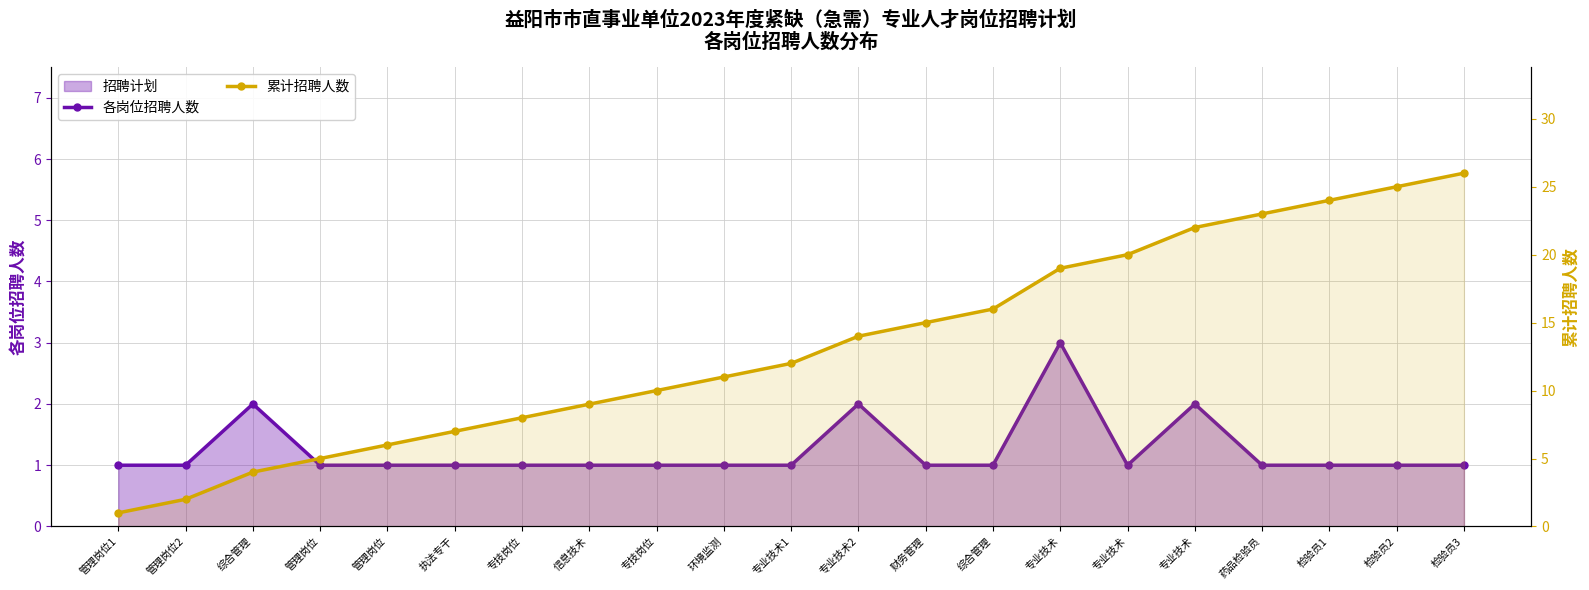

True or false: 累计招聘人数 and 各岗位招聘人数 intersect in this chart.

False